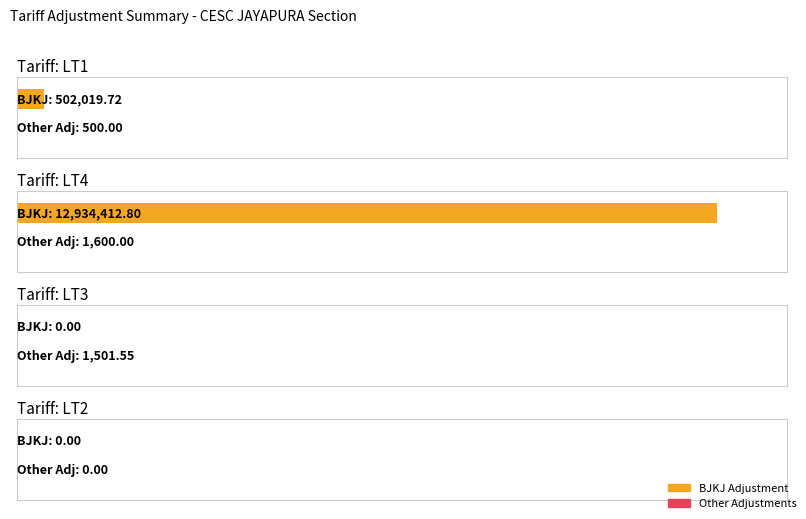

How many data points in BJKJ are above 502019?

2